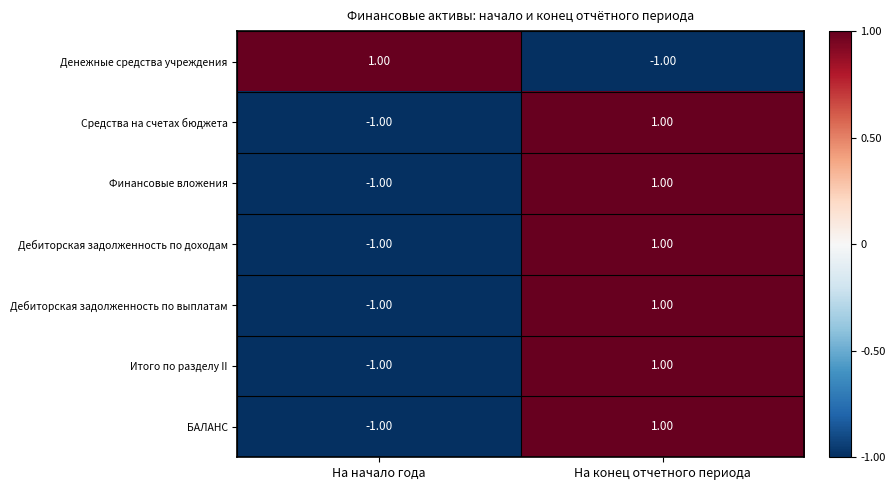

What is the total value across all series at На начало года?

-5